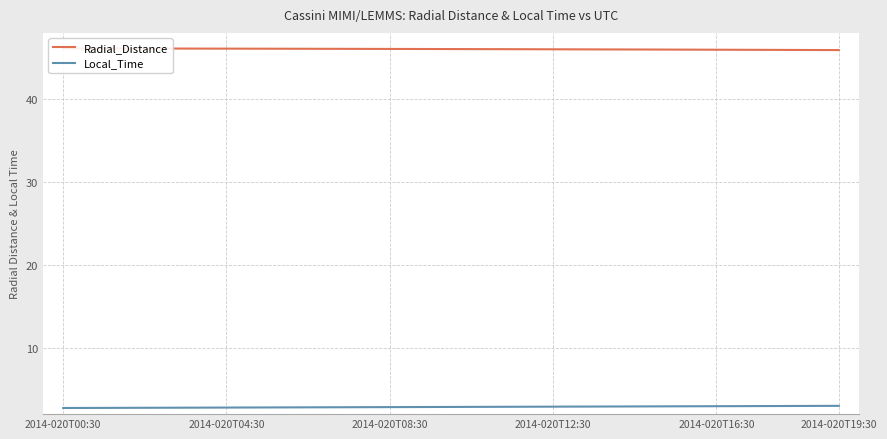

What is the highest value of the Local_Time series?

3.0